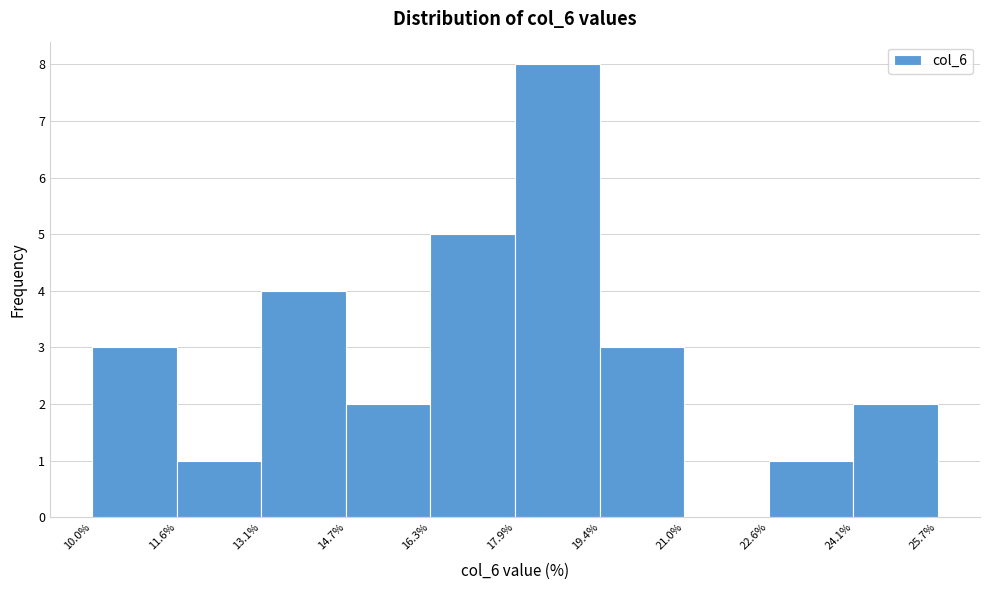

Reading left to right, list every bar in this chart as the range it spans on the x-axis followed by its height. The values are not printed on the chart, so give them approximately, as read against the axis.

10.0% to 11.6%: 3
11.6% to 13.1%: 1
13.1% to 14.7%: 4
14.7% to 16.3%: 2
16.3% to 17.9%: 5
17.9% to 19.4%: 8
19.4% to 21.0%: 3
21.0% to 22.6%: 0
22.6% to 24.1%: 1
24.1% to 25.7%: 2